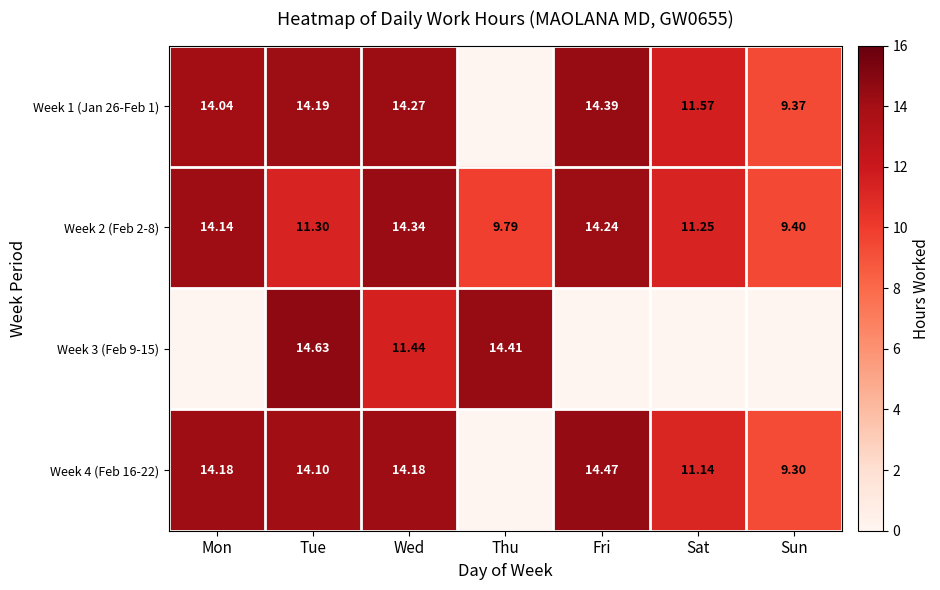

At which label does Week 2 (Feb 2-8) first exceed 11?

Mon